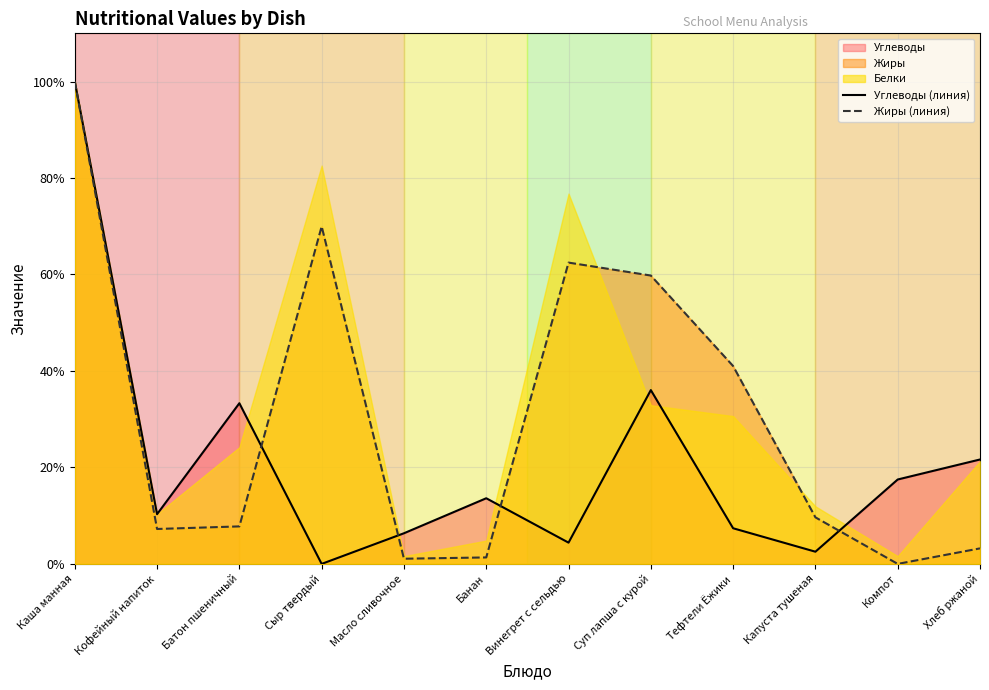

The value of Жиры (линия) at Капуста тушеная is 5.5. True or false?

False